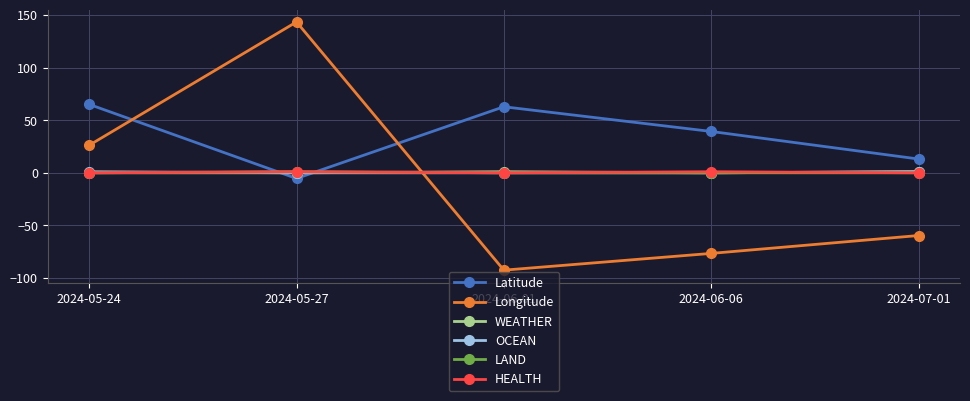

What is the highest value of the WEATHER series?

1.0